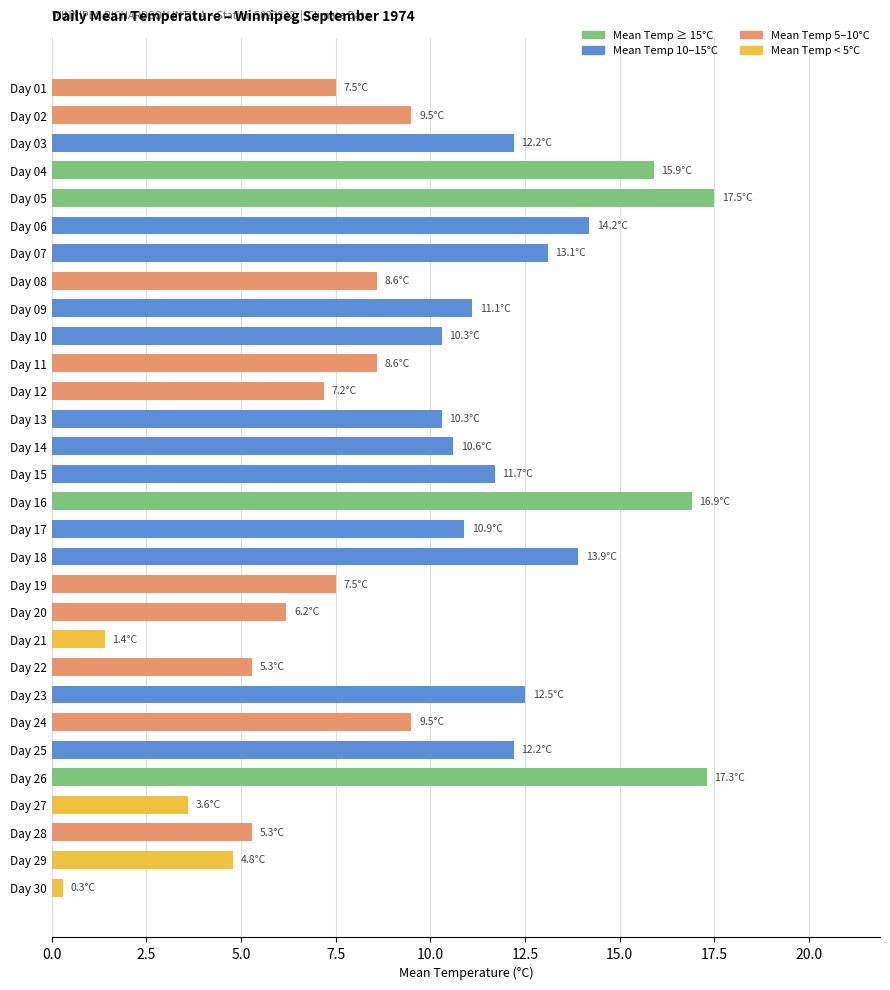

Count the number of data series in this chart.

1